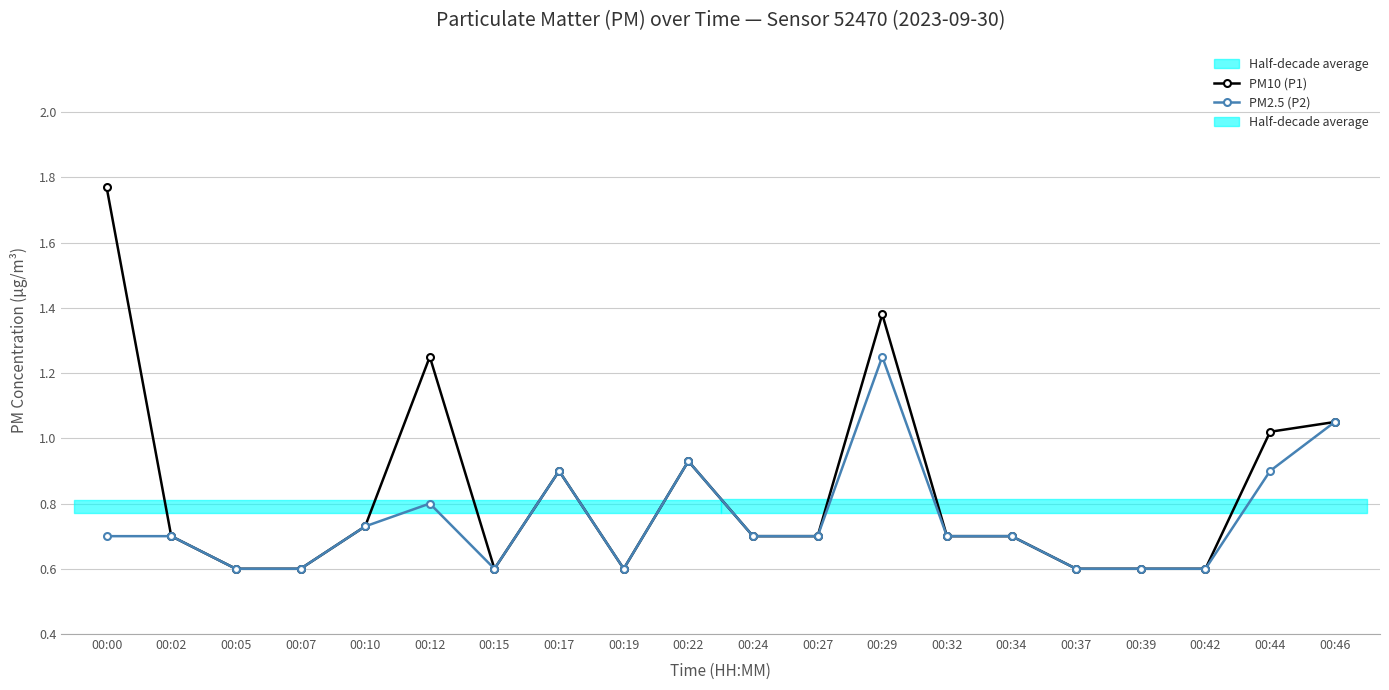

The value of PM2.5 (P2) at 00:02 is 0.7. True or false?

True